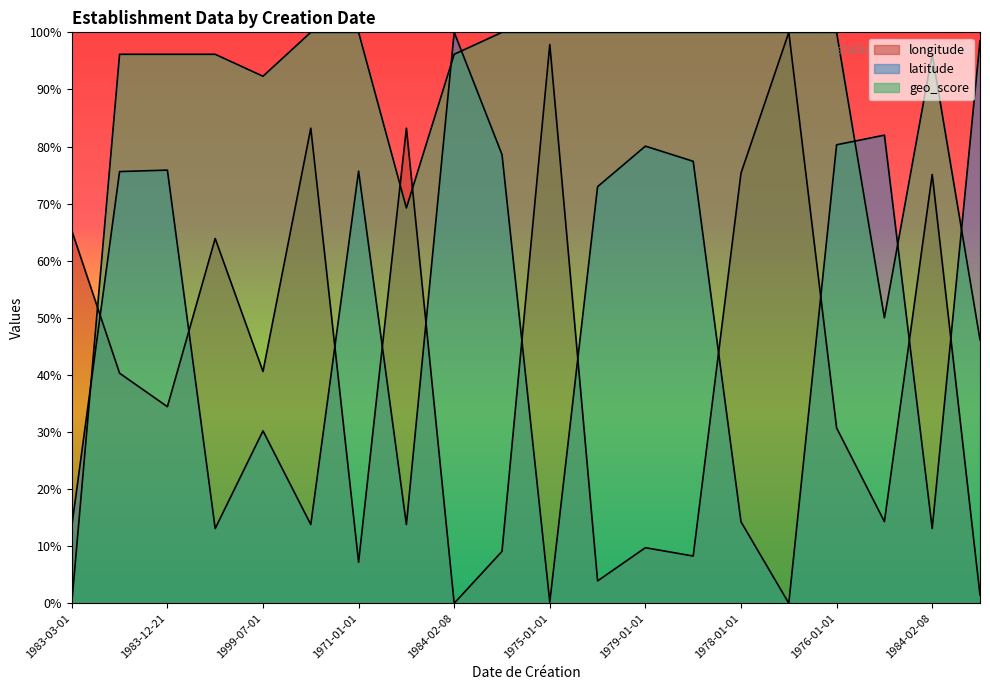

Reading left to right, list all the values displayed in this chart.

longitude: 0.7	0.4	0.3	0.6	0.4	0.8	0.1	0.8	0.0	0.1	1.0	0.0	0.1	0.1	0.8	1.0	0.3	0.1	0.8	0.0
latitude: 0.1	0.8	0.8	0.1	0.3	0.1	0.8	0.1	1.0	0.8	0.0	0.7	0.8	0.8	0.1	0.0	0.8	0.8	0.1	1.0
geo_score: 0.0	1.0	1.0	1.0	0.9	1.0	1.0	0.7	1.0	1.0	1.0	1.0	1.0	1.0	1.0	1.0	1.0	0.5	1.0	0.5